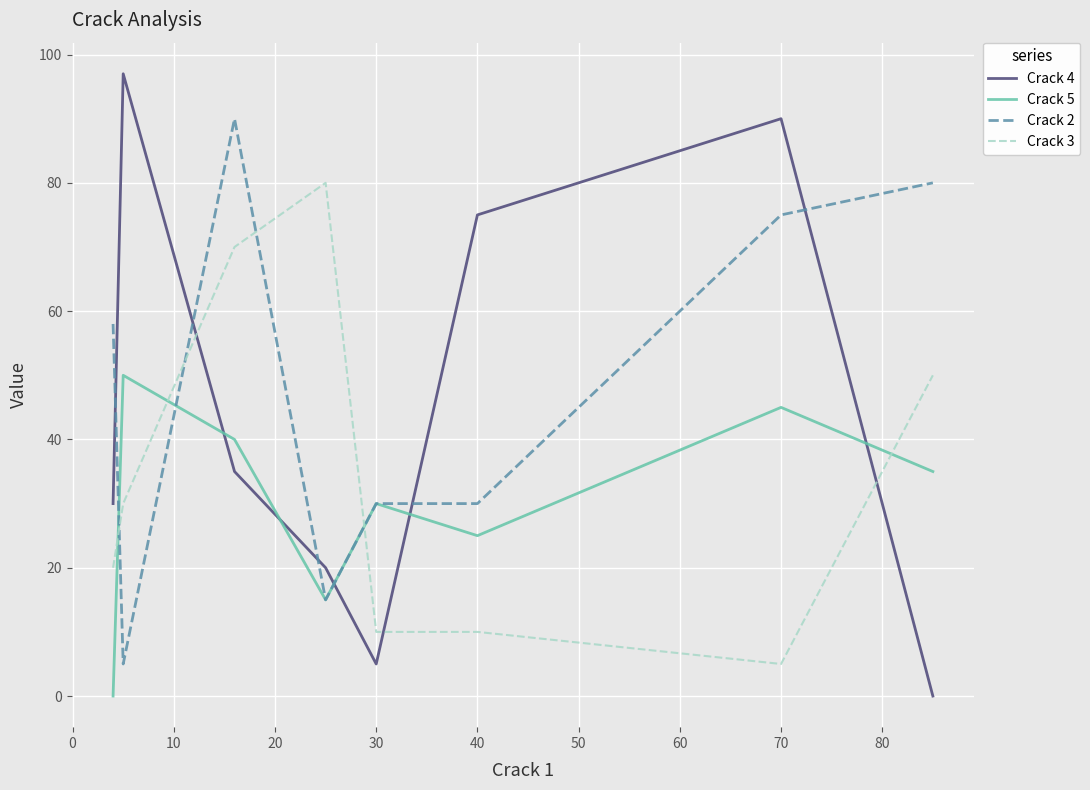

List the series in order of their peak value, lowest first.

Crack 5, Crack 3, Crack 2, Crack 4